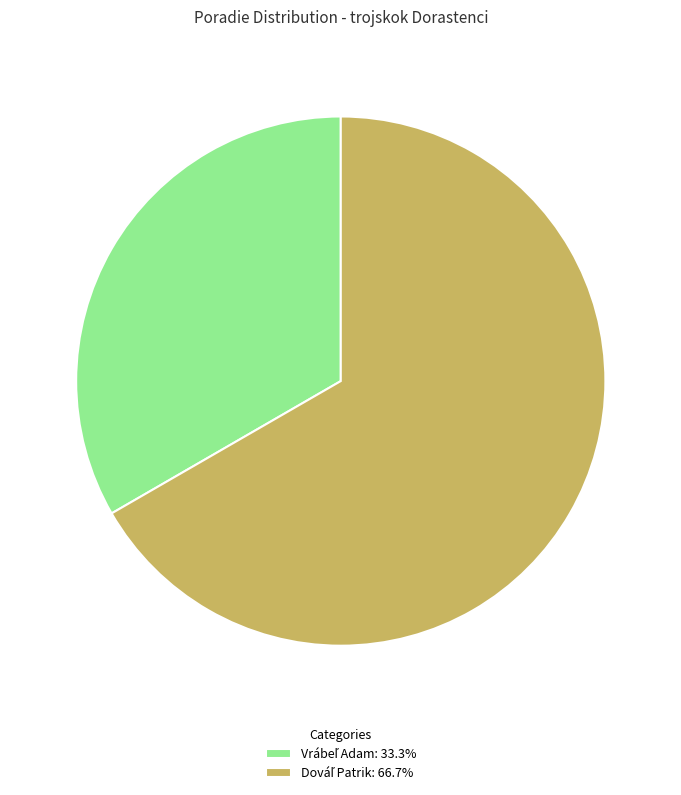

Does any single category account for the majority?

Yes